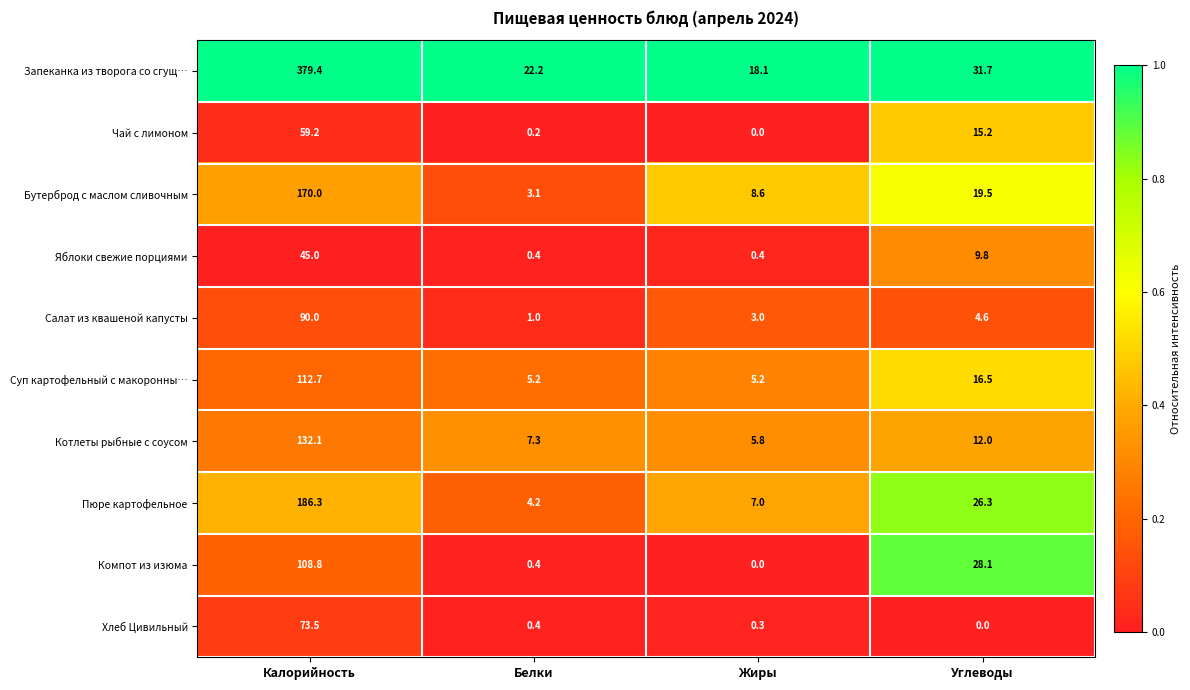

What is the difference between the maximum and minimum values in the Салат из квашеной капусты series?

89.0